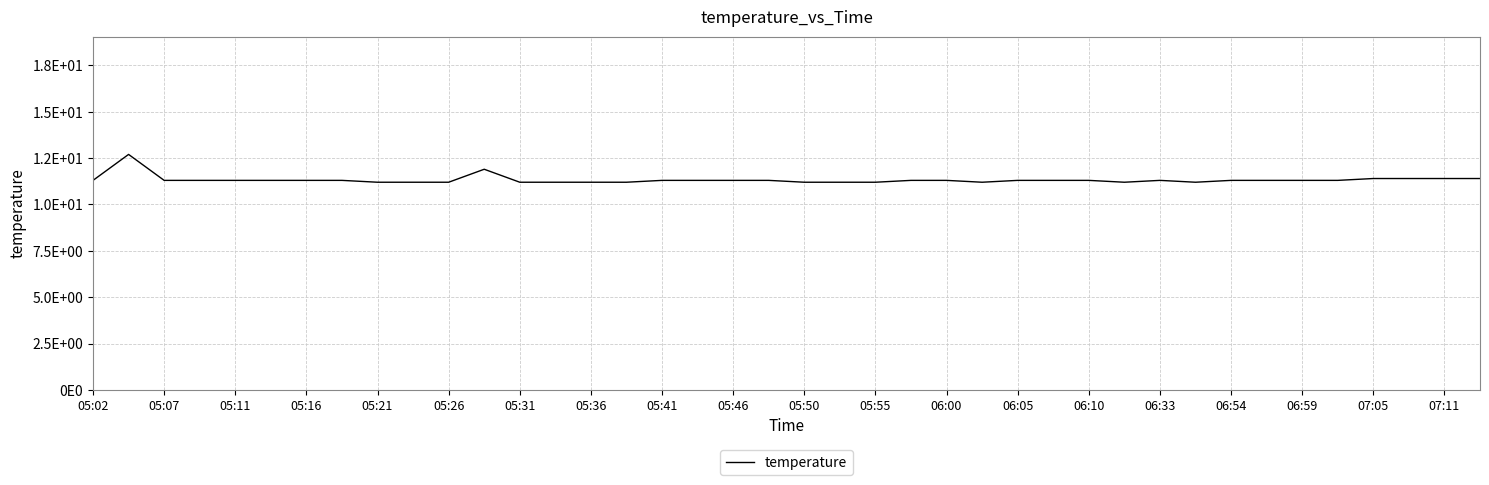

Does the chart have visible grid lines?

Yes